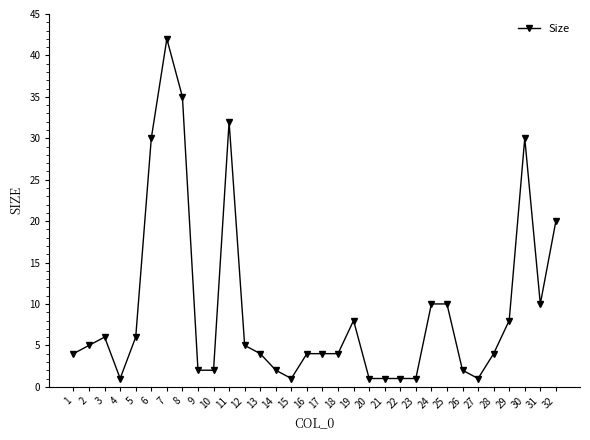

Does the chart display data point markers on the line(s)?

Yes